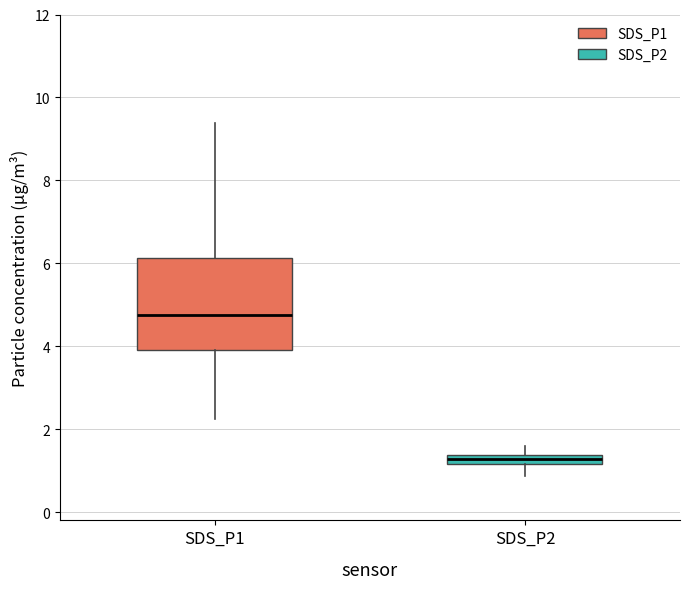

Where is the upper edge of the box for SDS_P1 on the y-axis? The values are not printed on the chart, so give them approximately, as read against the axis.

6.2